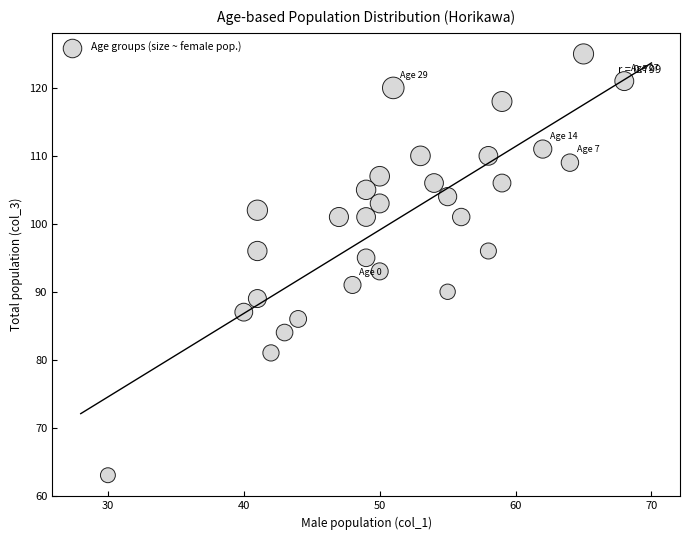

What is the range of Y values (max minus min)?

62